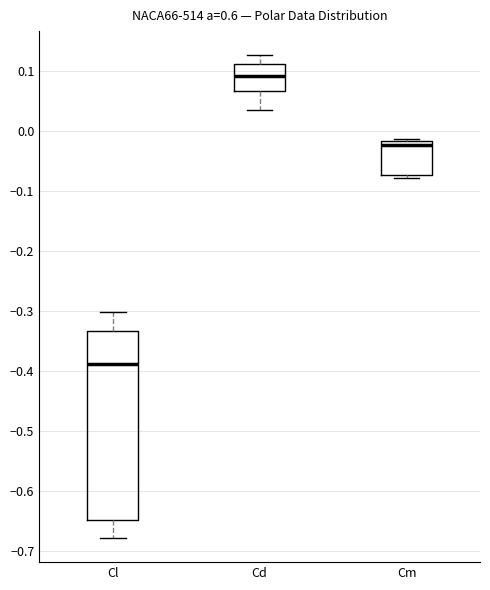

Reading left to right, transcribe this box plot: for each box, give where its median line is, the range the box spans, and where its two whiskers end, as read against the y-axis. The values are not printed on the chart, so give them approximately, as read against the axis.

Cl: median -0.39, box -0.65 to -0.33, whiskers -0.68 to -0.30
Cd: median 0.09, box 0.07 to 0.11, whiskers 0.04 to 0.13
Cm: median -0.02 (just below the box's upper edge), box -0.07 to -0.02, whiskers -0.08 to -0.01